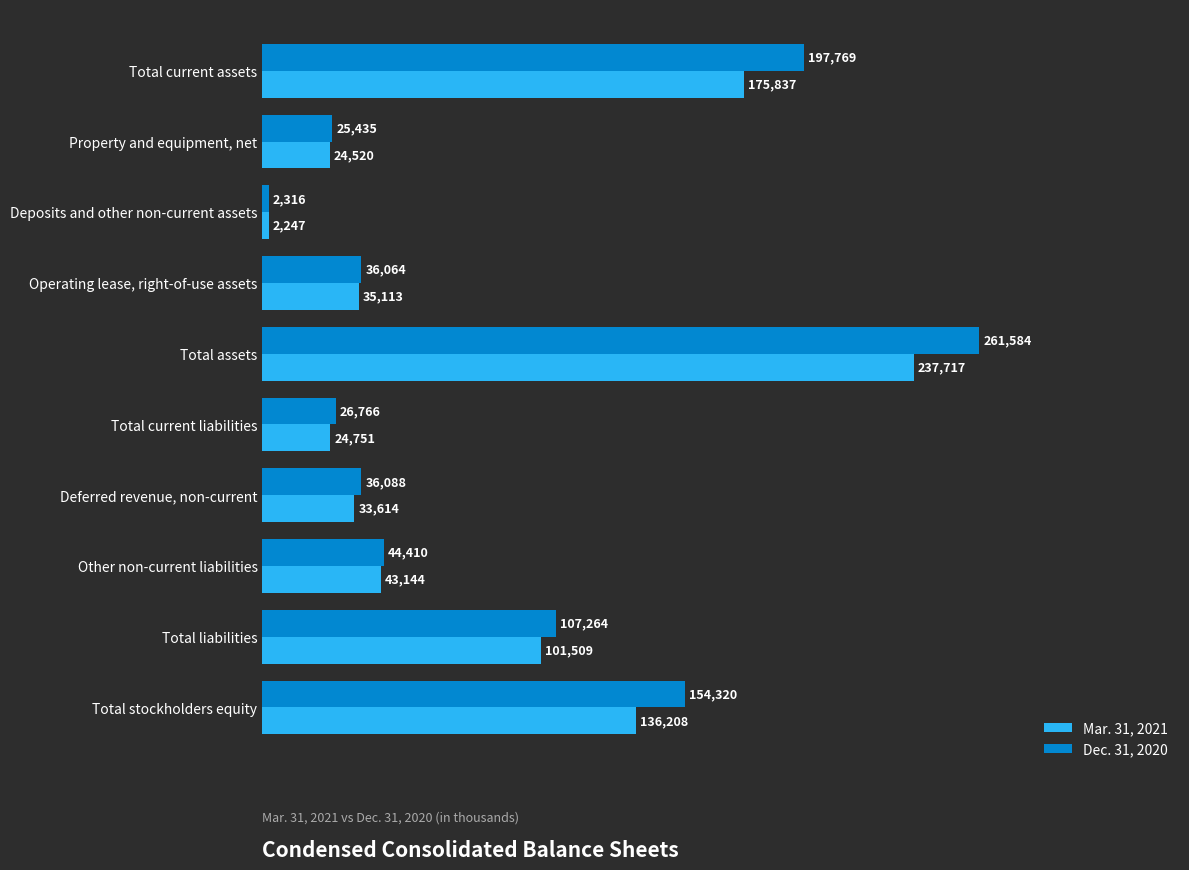

Rank the series by their average value, from highest to lowest.

Dec. 31, 2020, Mar. 31, 2021